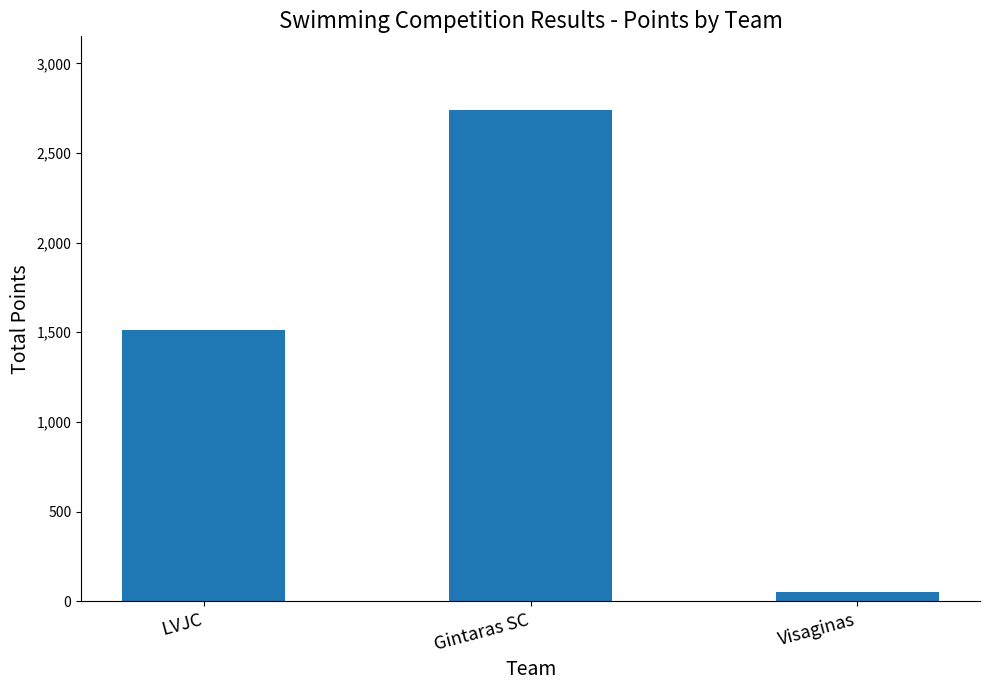

What is the ratio of the value at LVJC to the value at Gintaras SC?

0.6